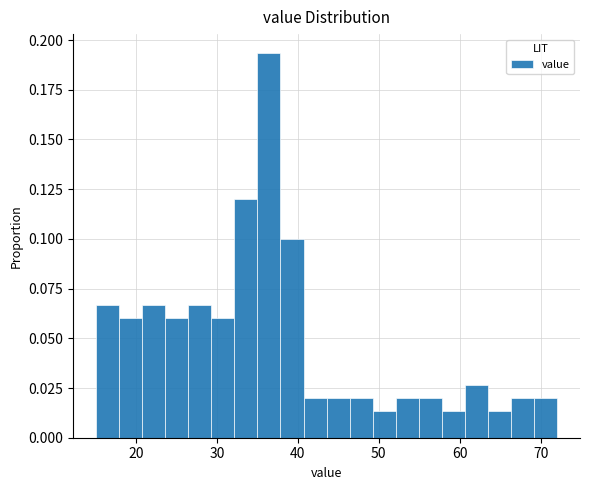

Read against the x-axis, roughly where is the centre of the tallest bar?

36